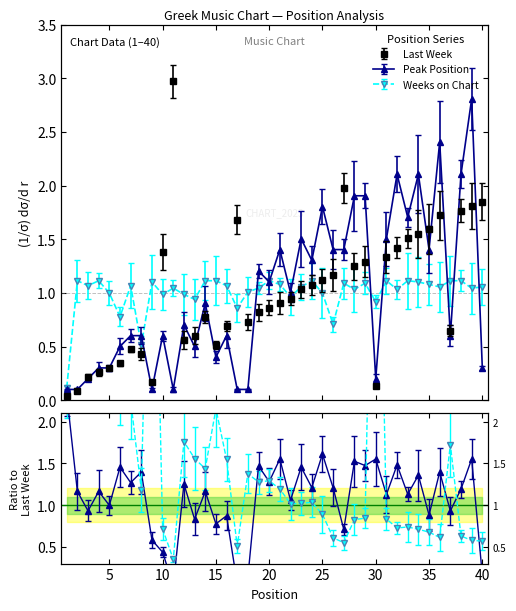

How many categories are shown in the chart?

40